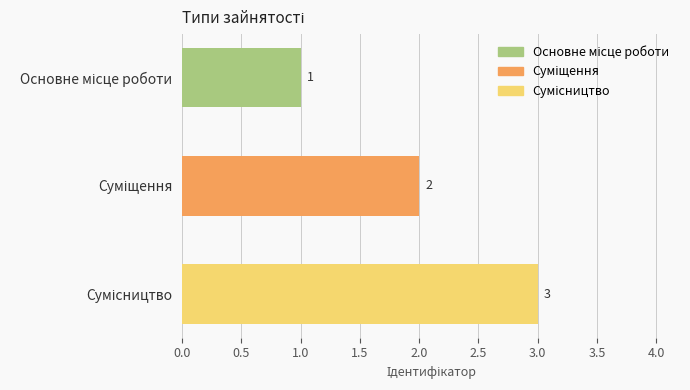

How many bars are there in total?

3